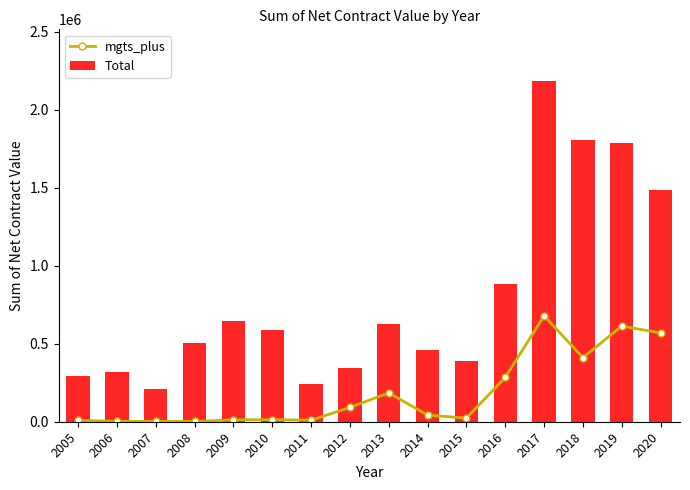

Which series has the widest spread of values?

Total